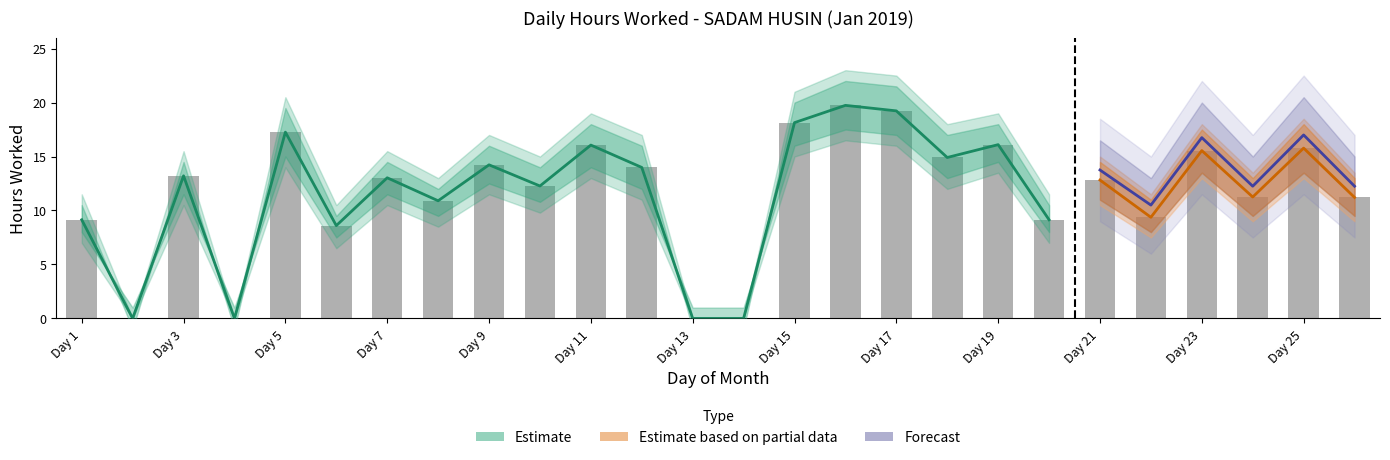

Between 2 and 5, which is larger?

5